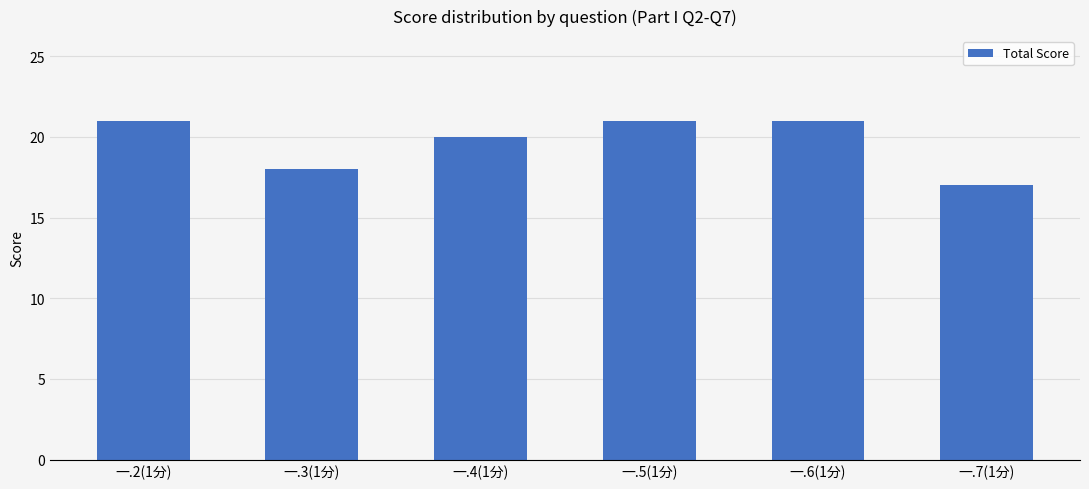

What is the ratio of the value at 一.6(1分) to the value at 一.5(1分)?

1.0